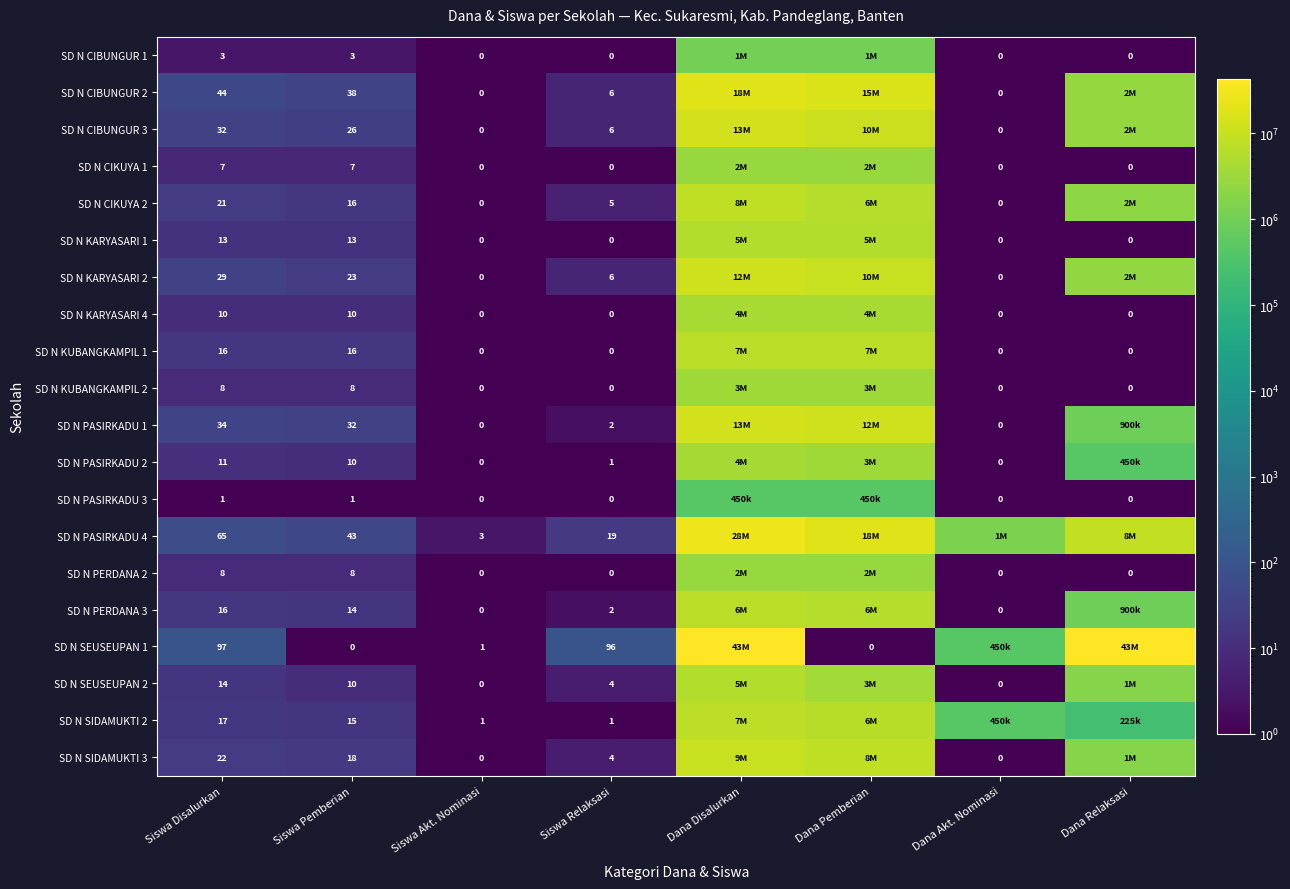

What is the total value across all series at Siswa Pemberian?

311